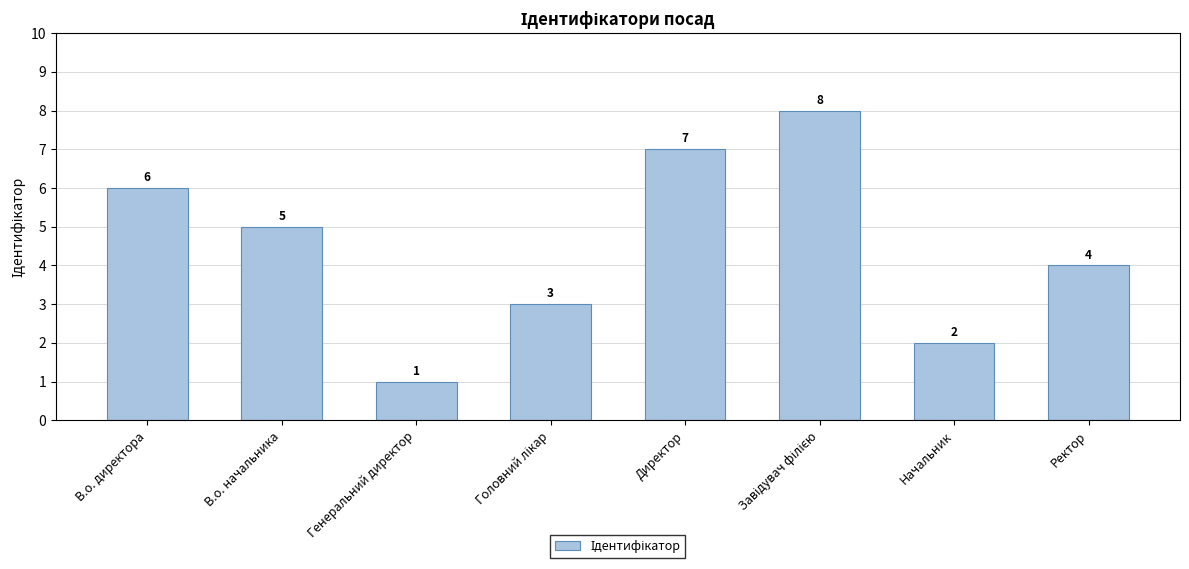

What value does the data have at Директор?

7